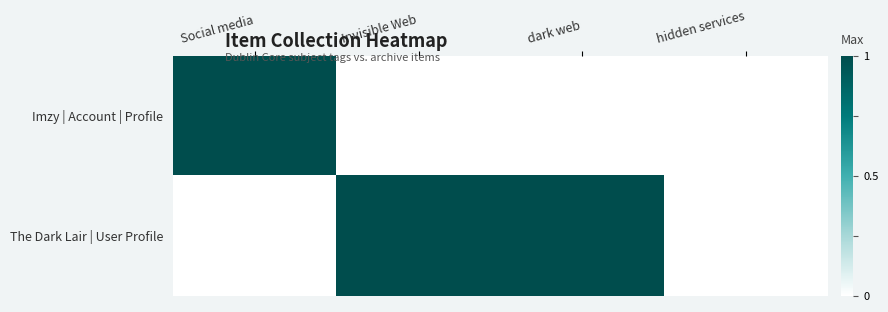

Reading left to right, extract all data points from this chart.

Imzy | Account | Profile: Social media=1	Invisible Web=0	dark web=0	hidden services=0
The Dark Lair | User Profile: Social media=0	Invisible Web=1	dark web=1	hidden services=0